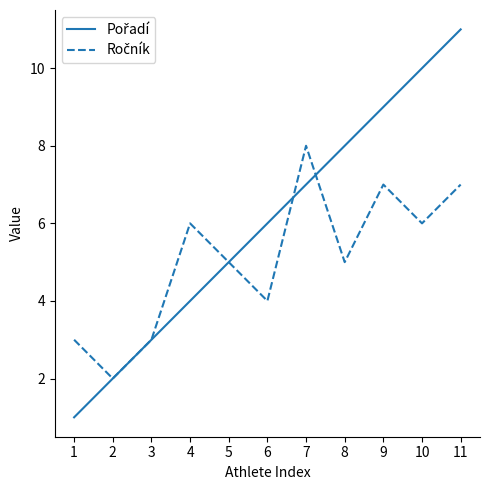

What is the maximum value shown in the chart?

11